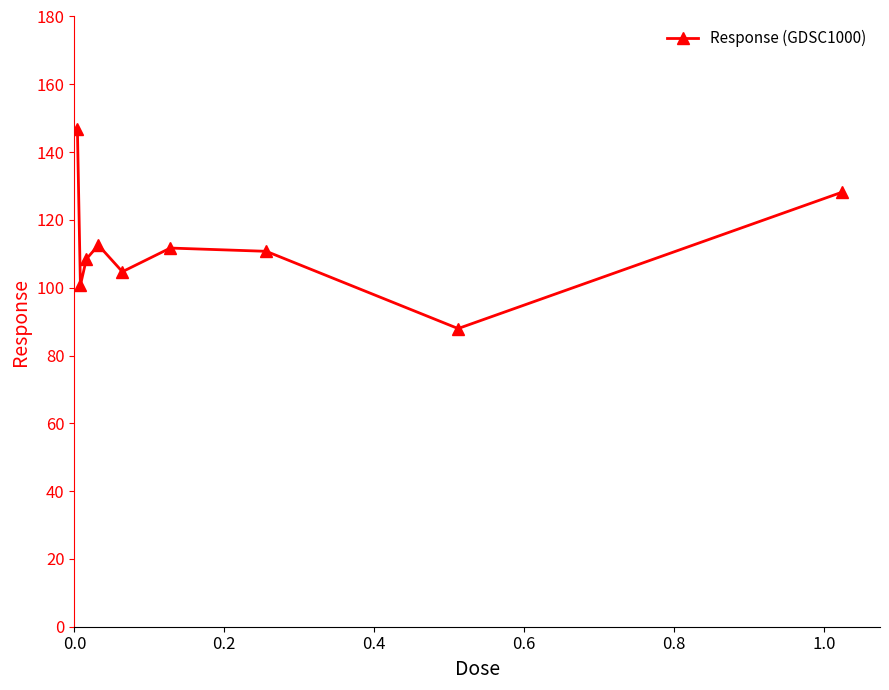

How many points are lower than both their immediate neighbors (excluding endpoints)?

3